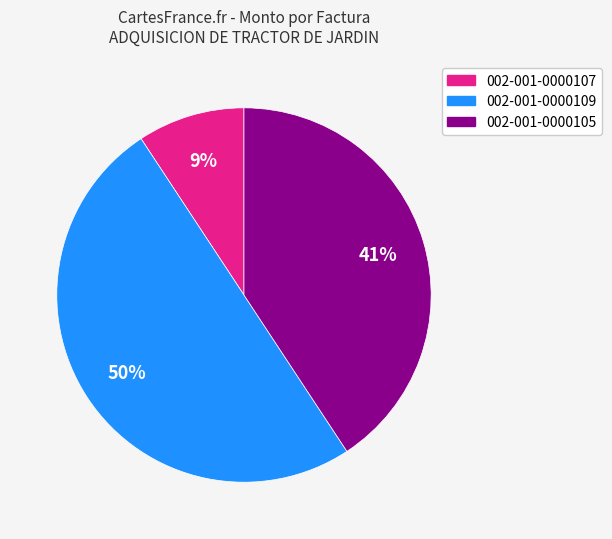

Does 002-001-0000107 represent more than half of the total?

No